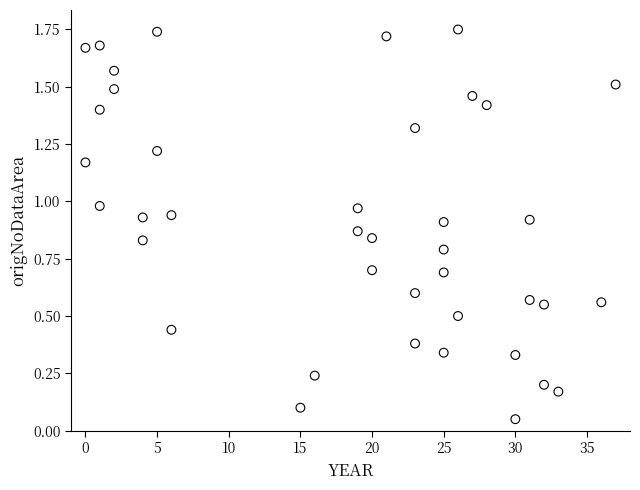

How many data points are displayed?

40